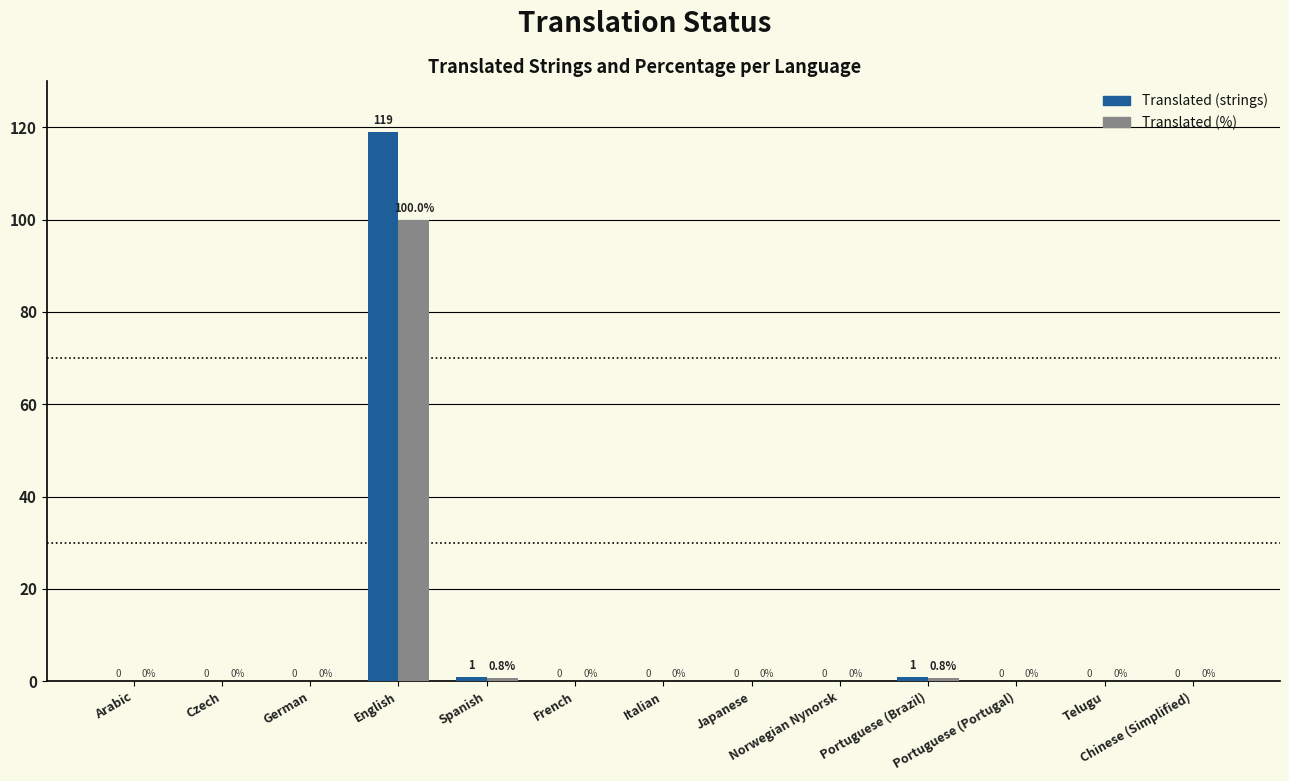

How many distinct data groups are displayed?

2